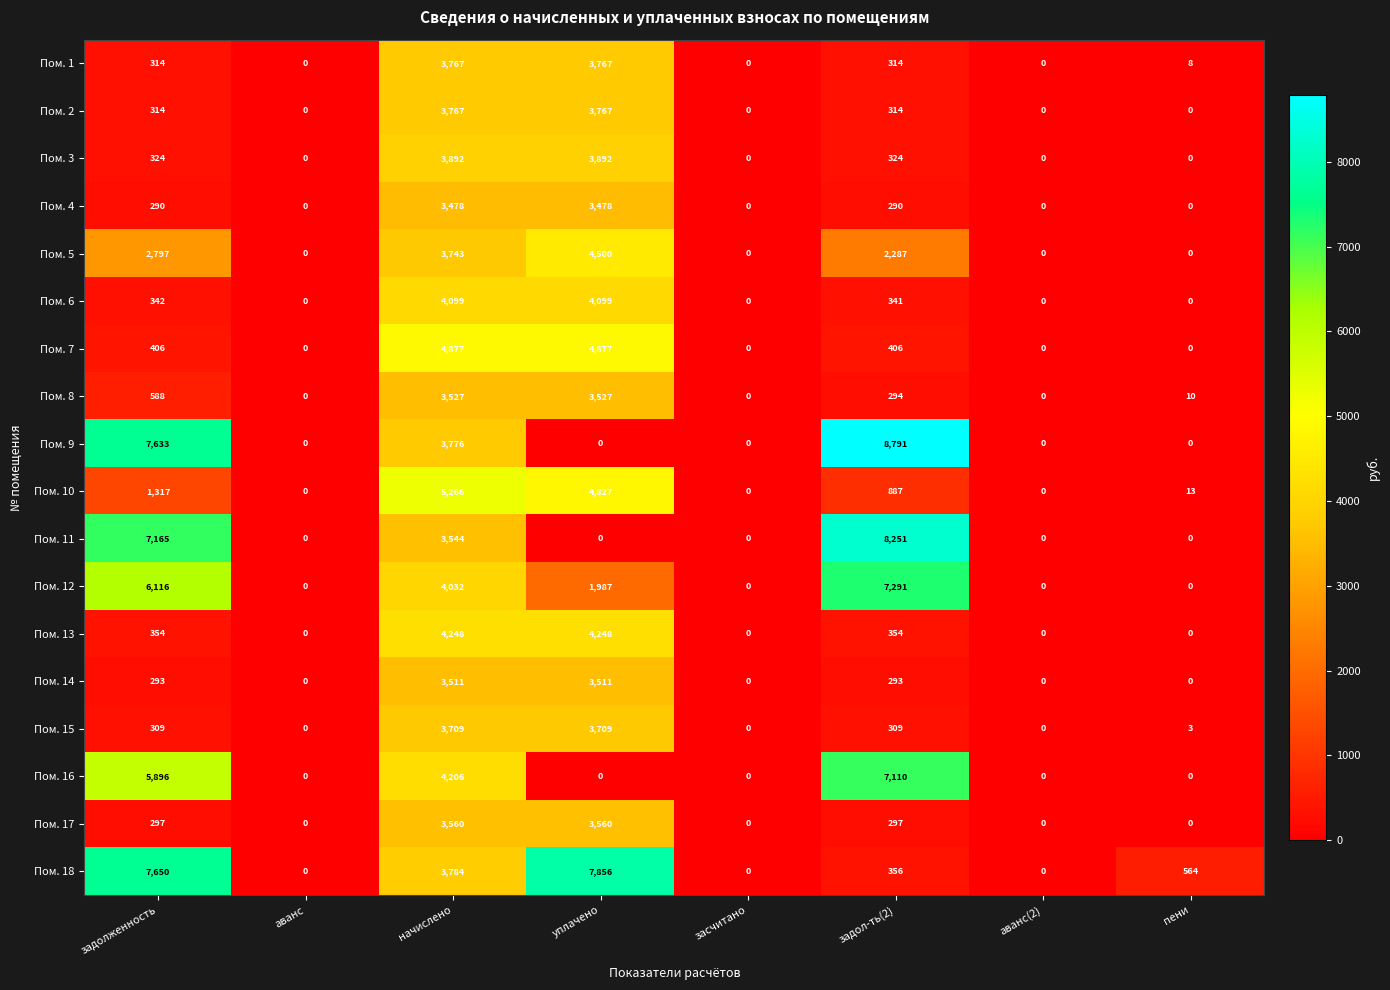

True or false: Пом. 13 has a value of 0 at пени.

True